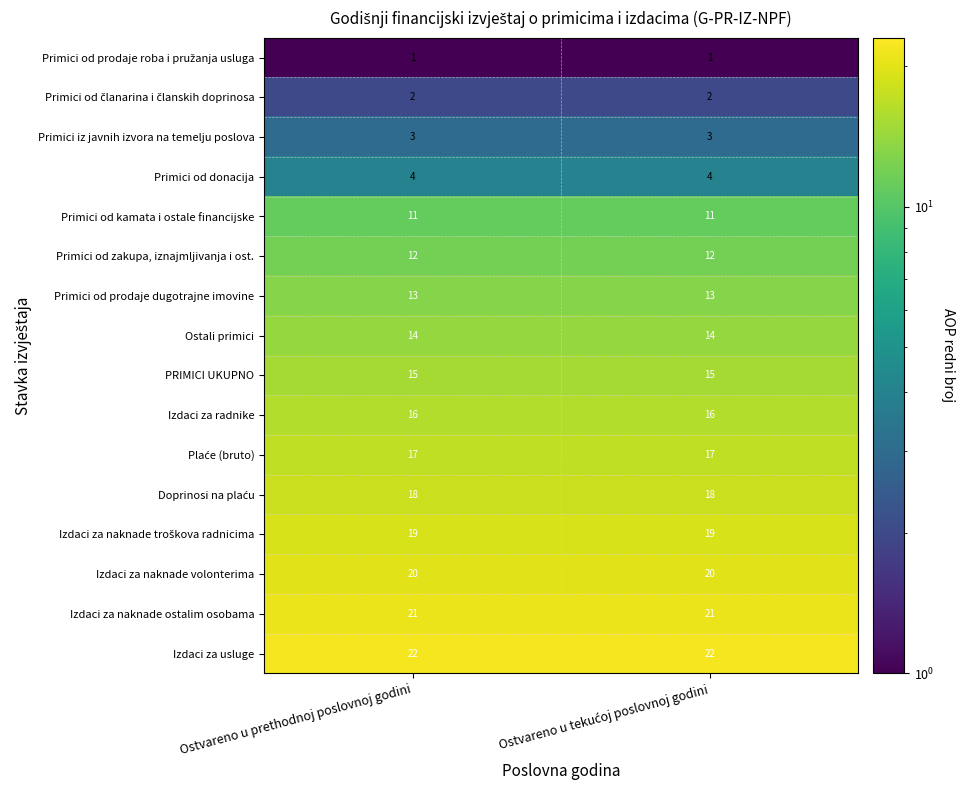

Is the value of Primici od kamata i ostale financijske at Ostvareno u prethodnoj poslovnoj godini greater than the value of Primici od prodaje dugotrajne imovine at Ostvareno u prethodnoj poslovnoj godini?

No